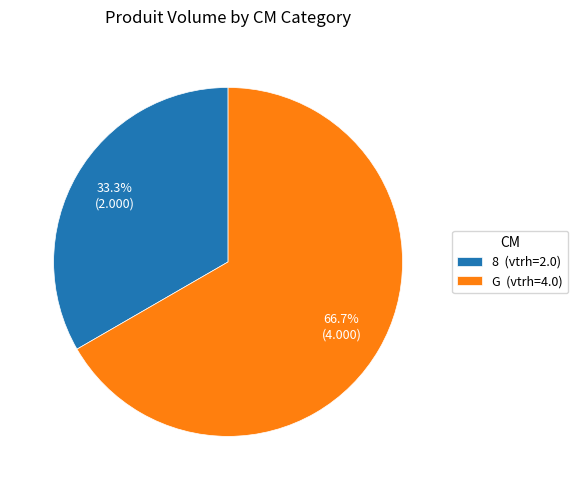

How many slices are in this pie chart?

2